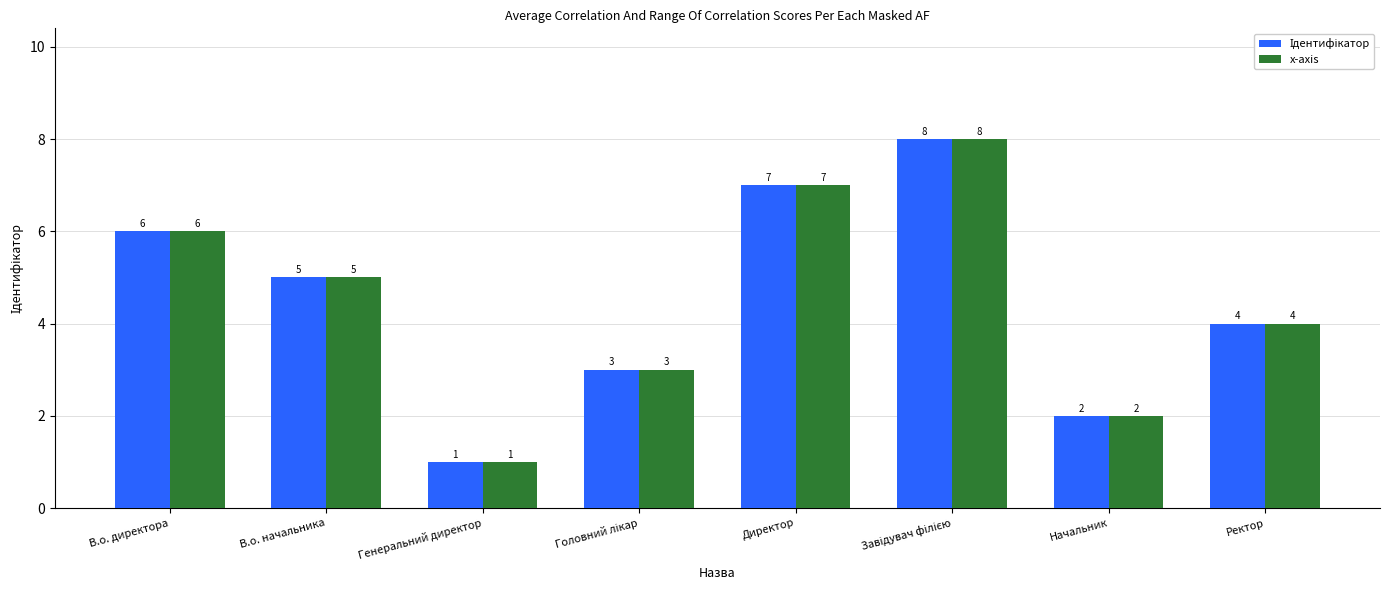

What is the difference between the second highest and minimum values in the x-axis series?

6